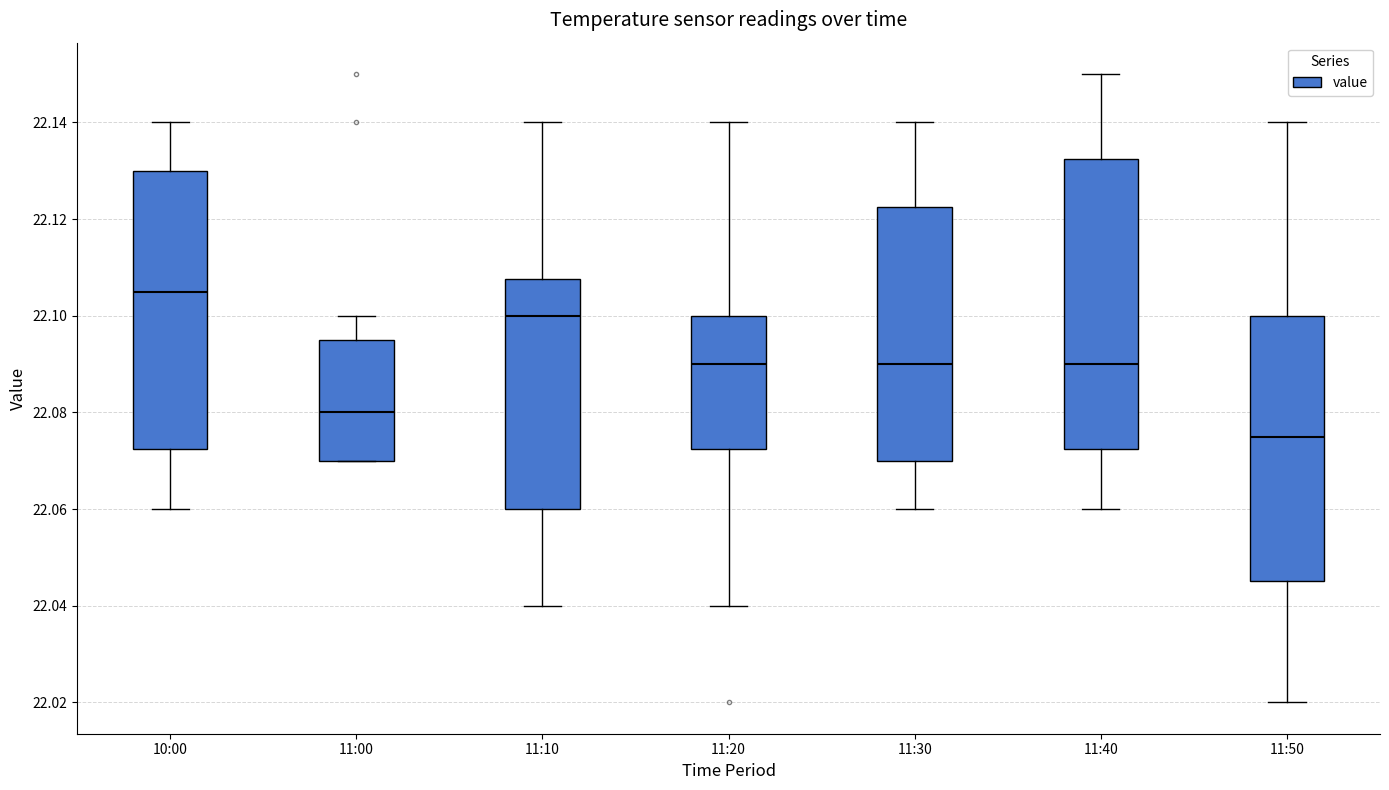

Which box's median line is the highest?

10:00